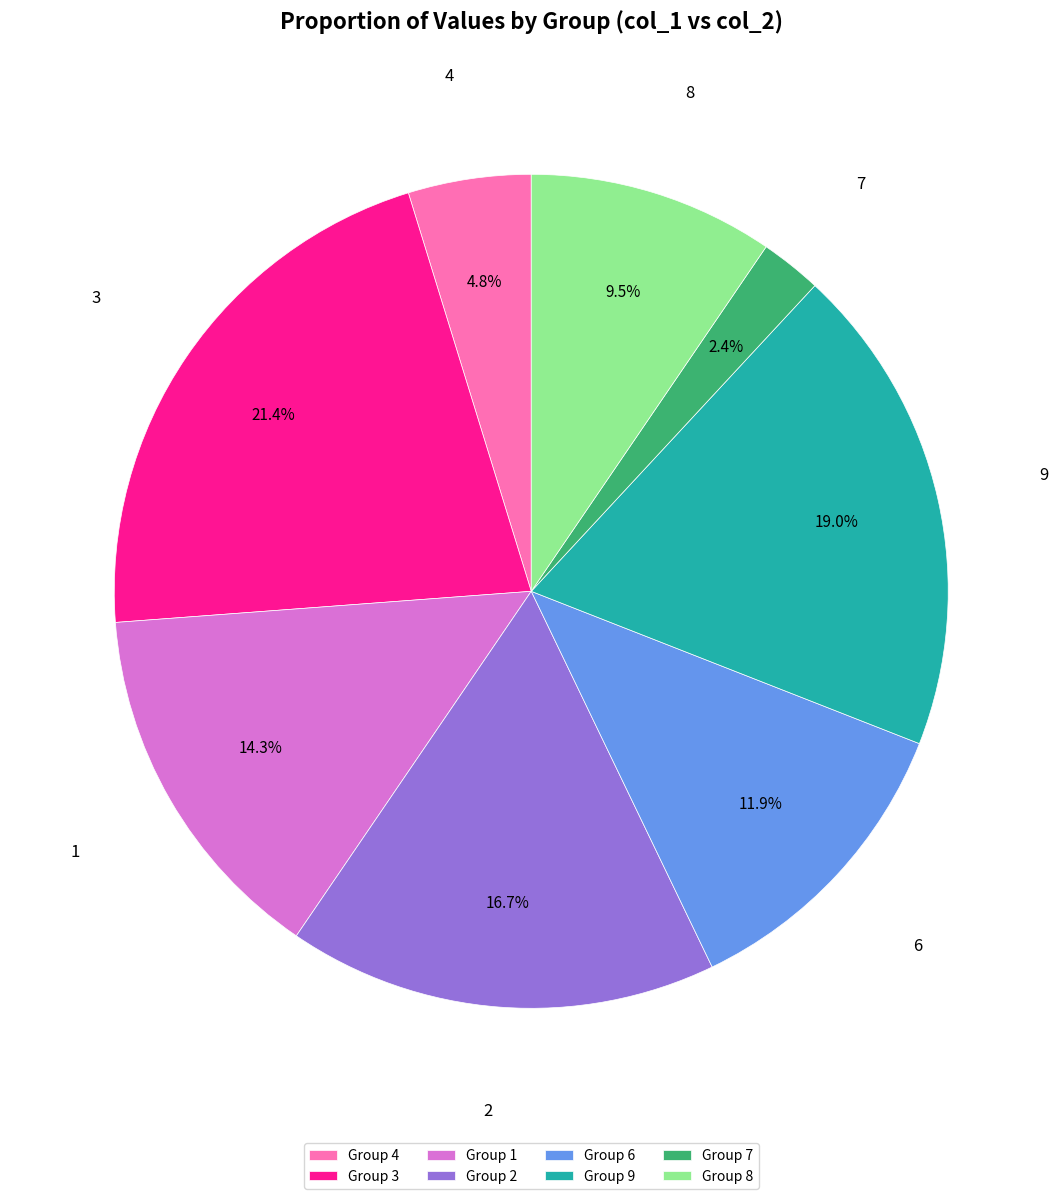

Which slice is the largest?

Group 3